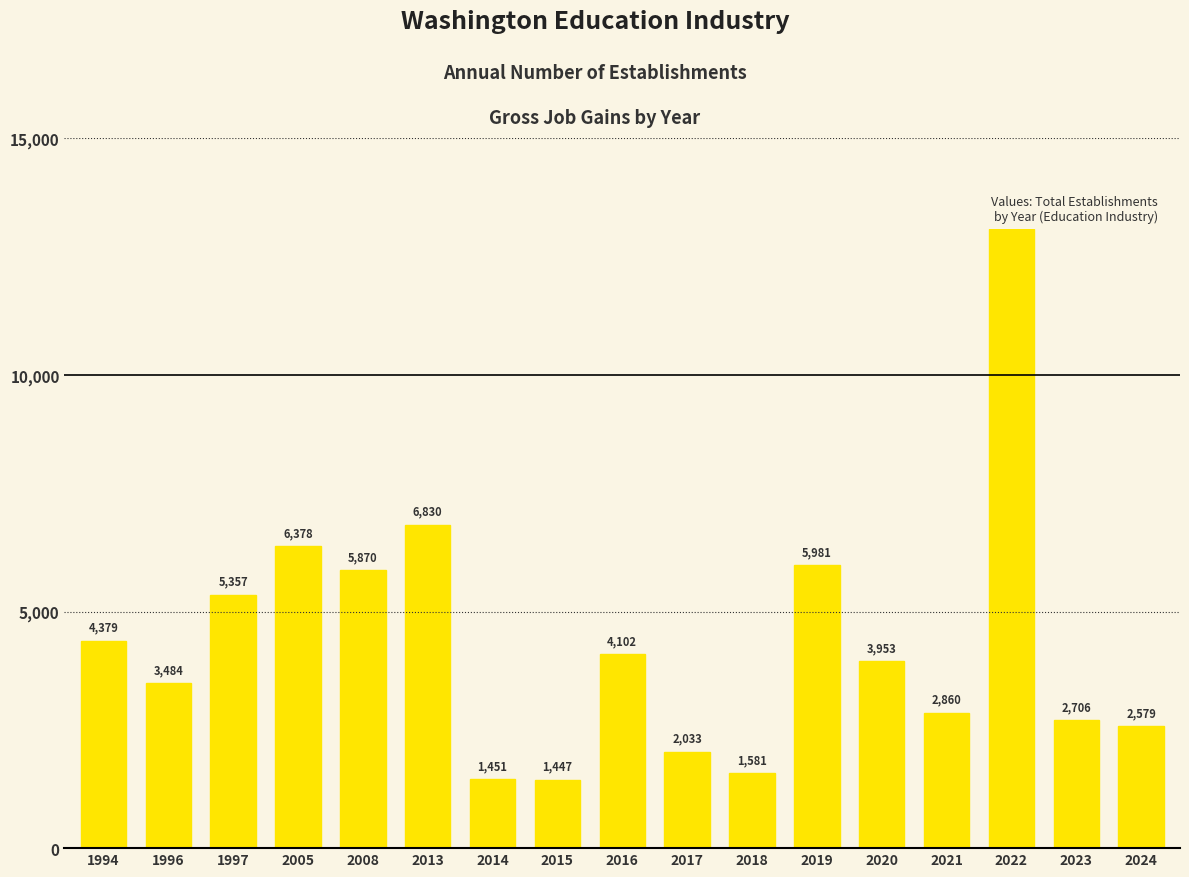

Reading left to right, extract all data points from this chart.

1994=4379	1996=3484	1997=5357	2005=6378	2008=5870	2013=6830	2014=1451	2015=1447	2016=4102	2017=2033	2018=1581	2019=5981	2020=3953	2021=2860	2022=13092	2023=2706	2024=2579